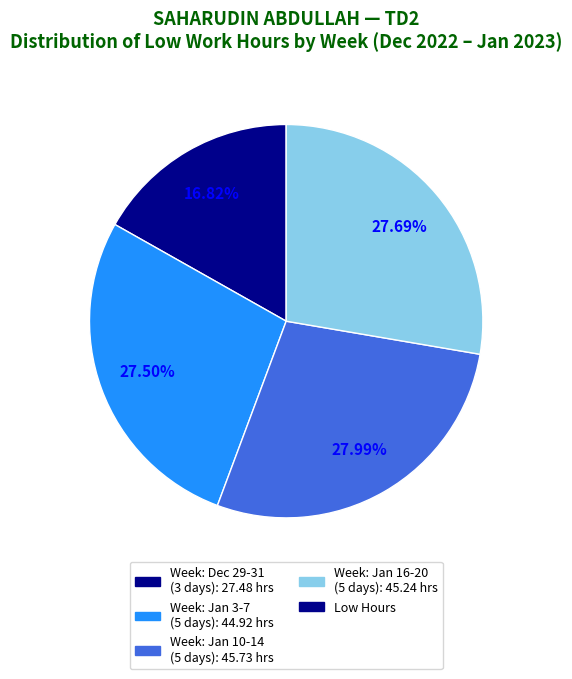

Is there a majority slice in this chart?

No